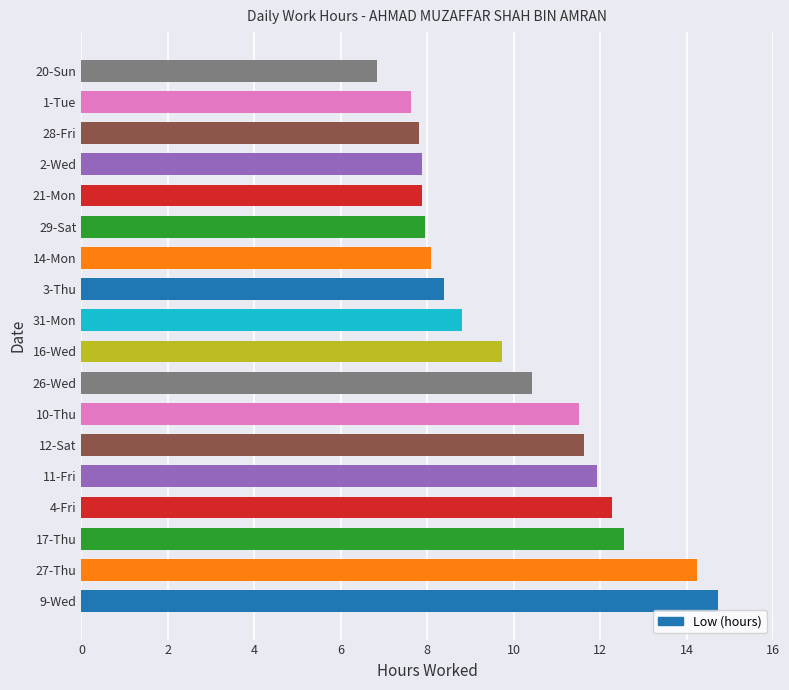

What is the sum of the values at 17-Thu and 31-Mon?

21.4